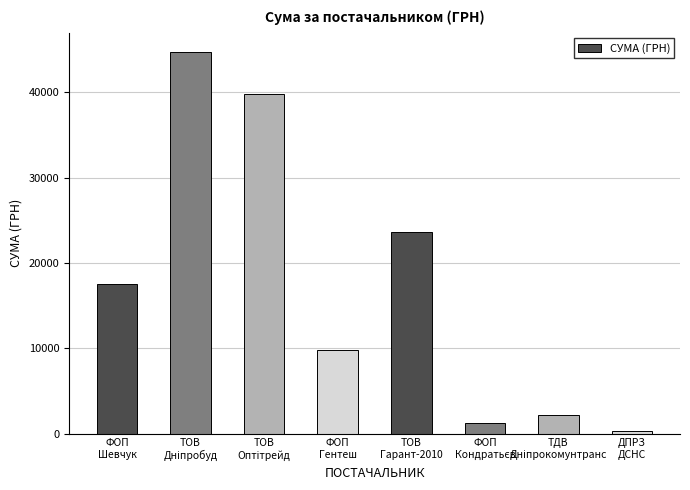

What is the greatest value displayed?

44730.5